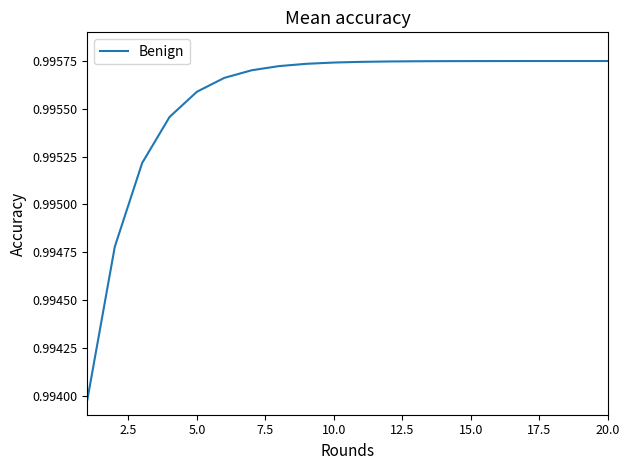

True or false: there are more than 2 points higher than both neighbors.

False